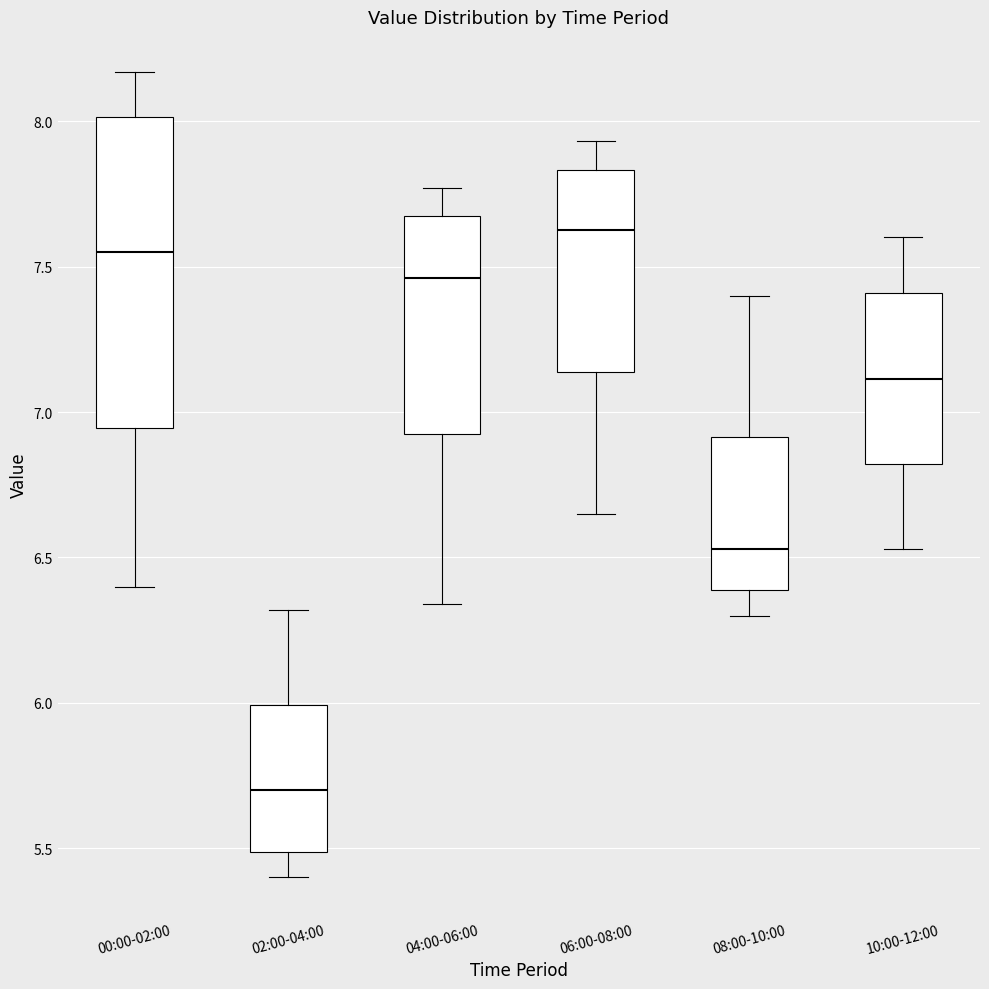

Reading left to right, transcribe this box plot: for each box, give where its median line is, the range the box spans, and where its two whiskers end, as read against the y-axis. The values are not printed on the chart, so give them approximately, as read against the axis.

00:00-02:00: median 7.55, box 6.95 to 8.00, whiskers 6.40 to 8.15
02:00-04:00: median 5.70, box 5.50 to 6.00, whiskers 5.40 to 6.30
04:00-06:00: median 7.45, box 6.95 to 7.65, whiskers 6.35 to 7.75
06:00-08:00: median 7.65, box 7.15 to 7.85, whiskers 6.65 to 7.95
08:00-10:00: median 6.55, box 6.40 to 6.90, whiskers 6.30 to 7.40
10:00-12:00: median 7.10, box 6.80 to 7.40, whiskers 6.55 to 7.60